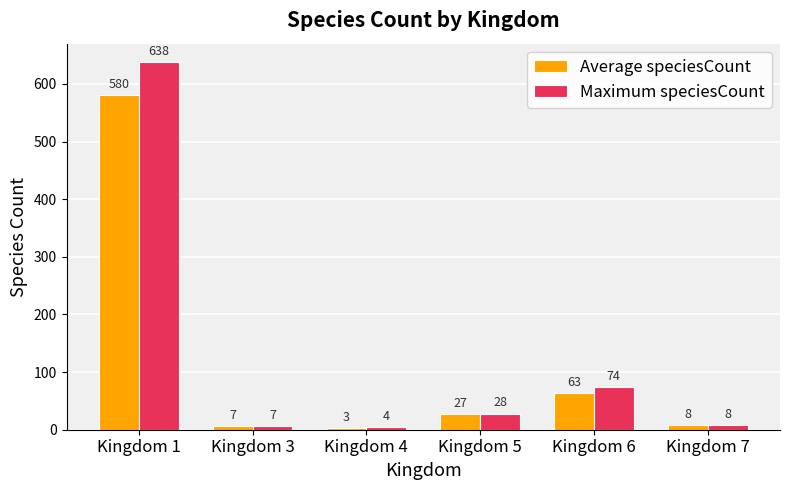

Is the value of Maximum speciesCount at Kingdom 7 greater than the value of Average speciesCount at Kingdom 6?

No